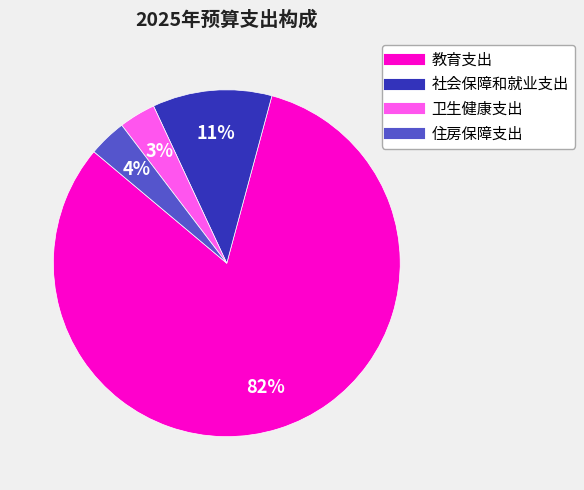

Between 卫生健康支出 and 教育支出, which is larger?

教育支出